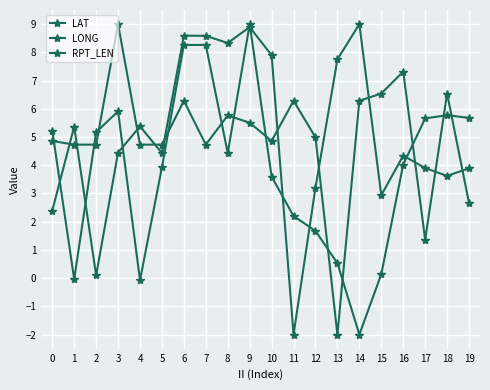

Count the number of categories in the chart.

20